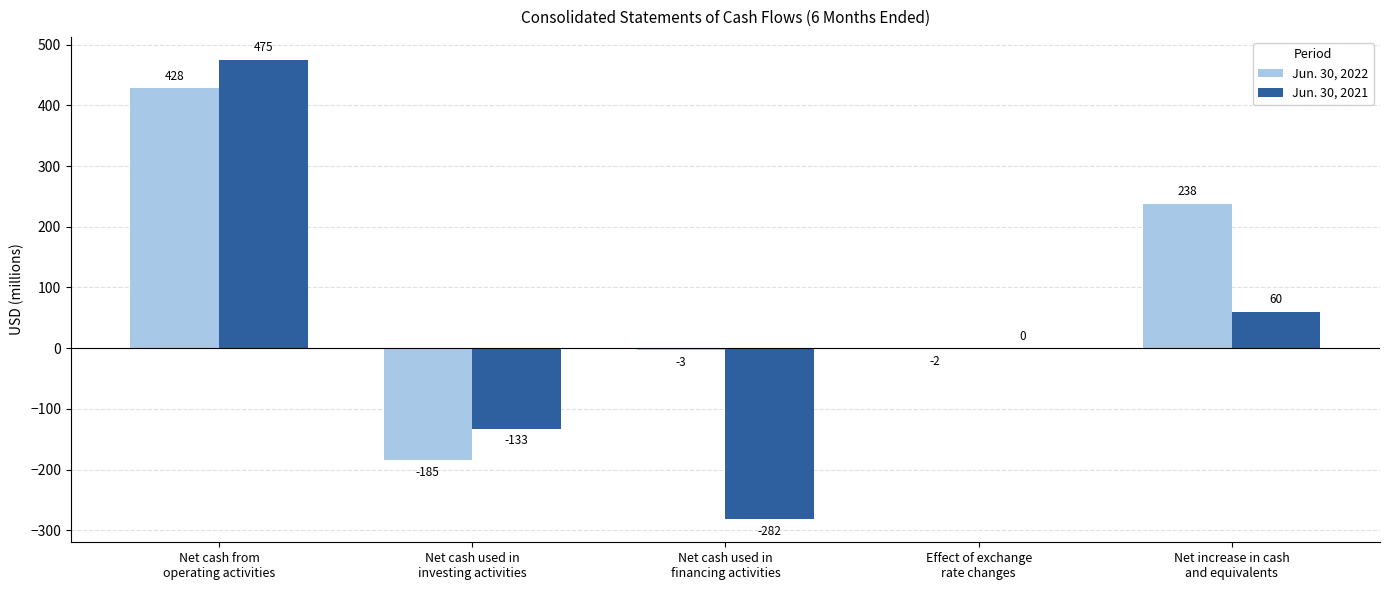

Where does the Jun. 30, 2021 series first go above 0?

Net cash from
operating activities